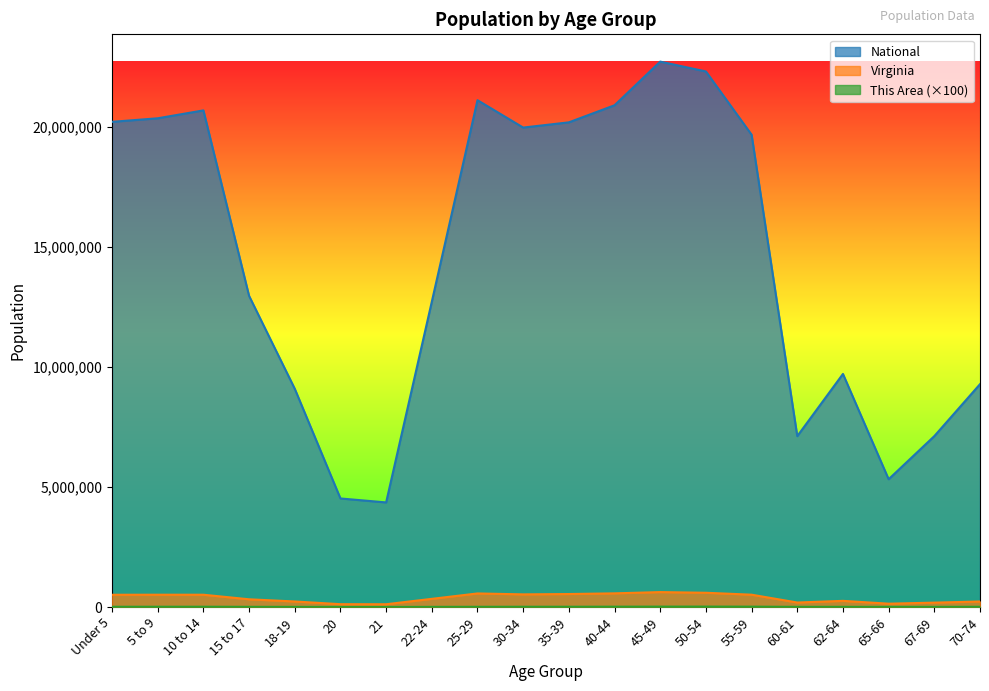

What is the difference between the second highest and minimum values in the National series?

17943831